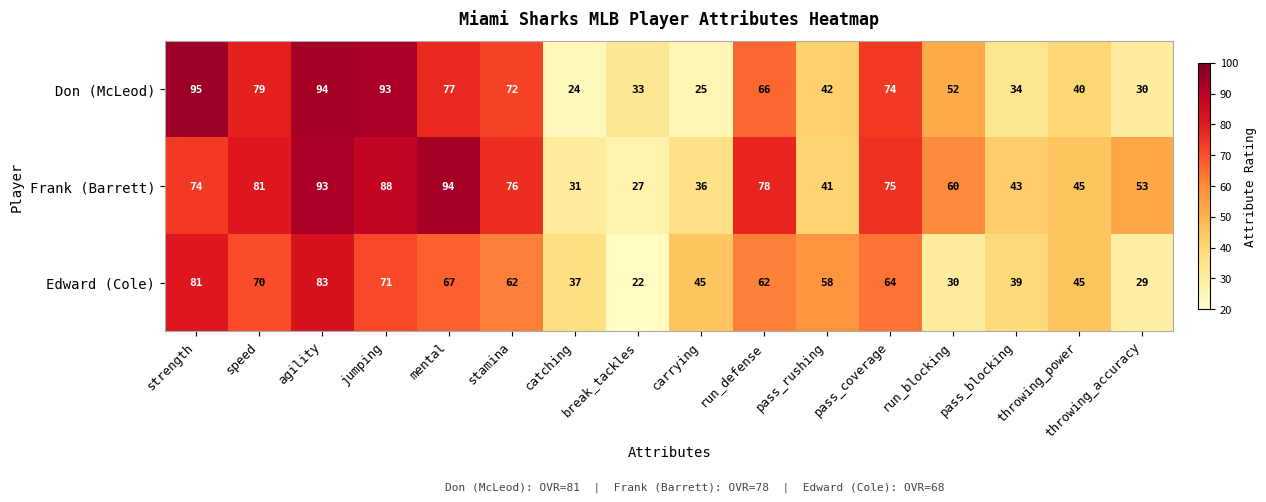

What is the sum of the Edward (Cole) values at catching and agility?

120